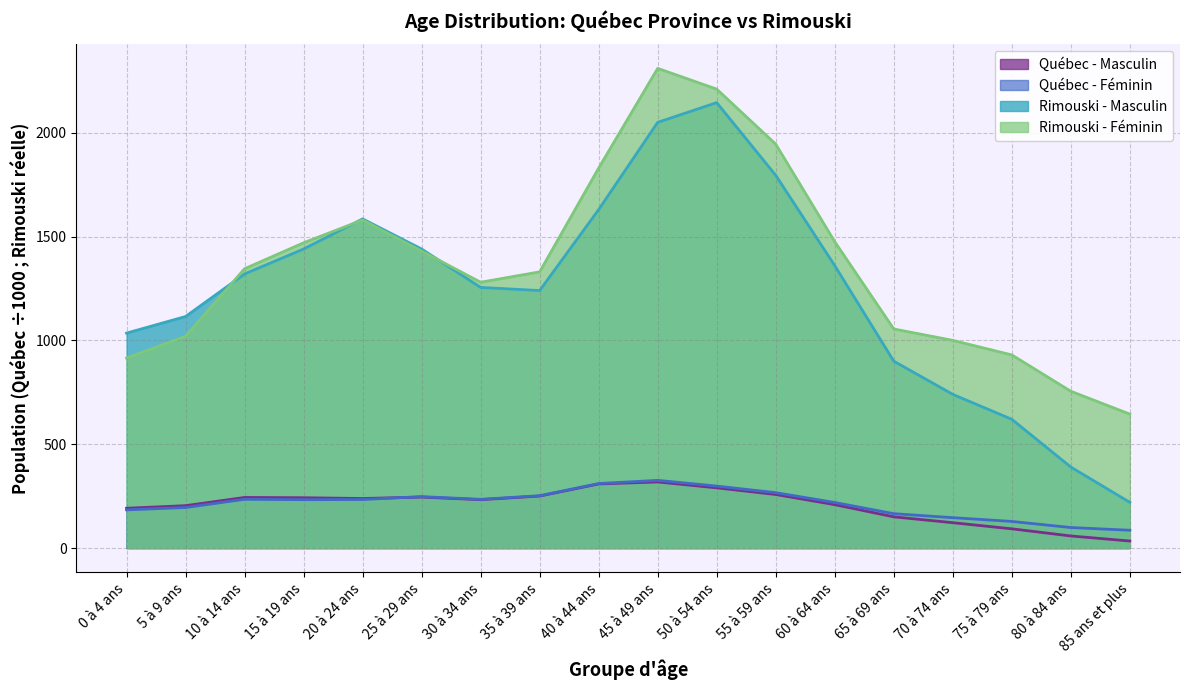

Between 35 à 39 ans and 55 à 59 ans, which series saw the biggest shift?

Rimouski - Féminin